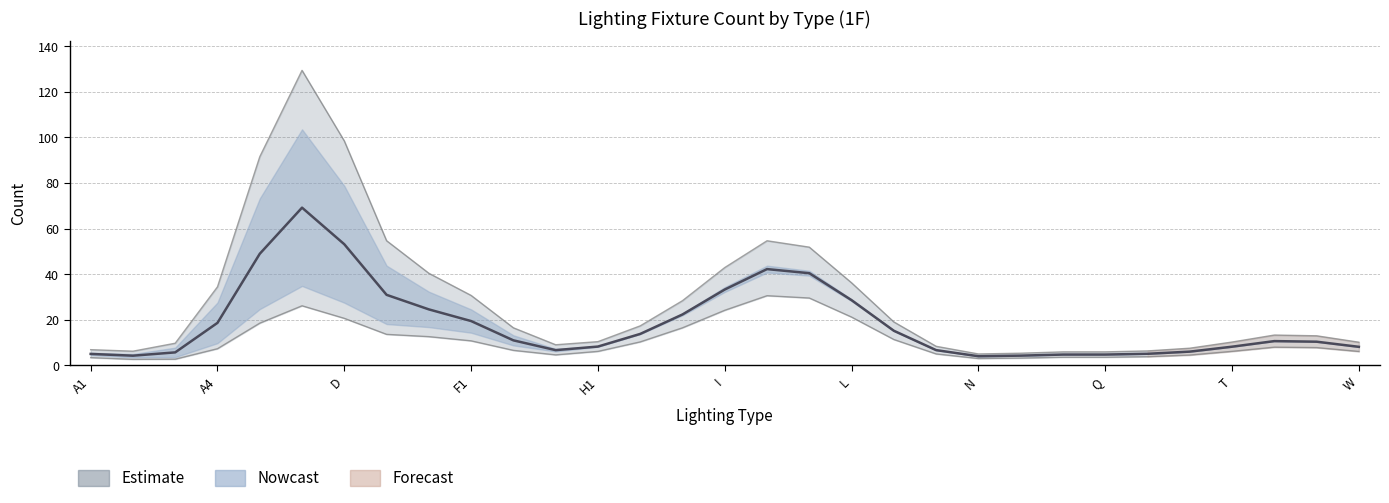

What is the sum of all Lower Bound values?

333.0